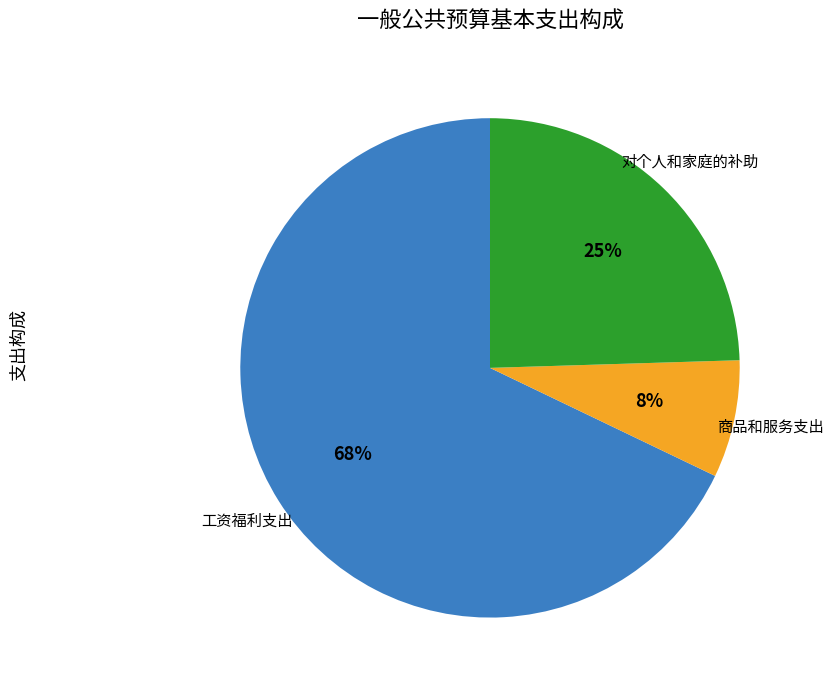

Do 工资福利支出 and 对个人和家庭的补助 together represent more than half of the pie?

Yes